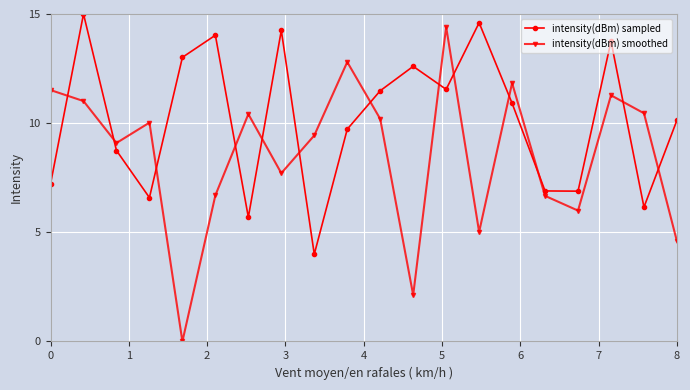

List the series in order of their overall mean, lowest first.

intensity(dBm) smoothed, intensity(dBm) sampled